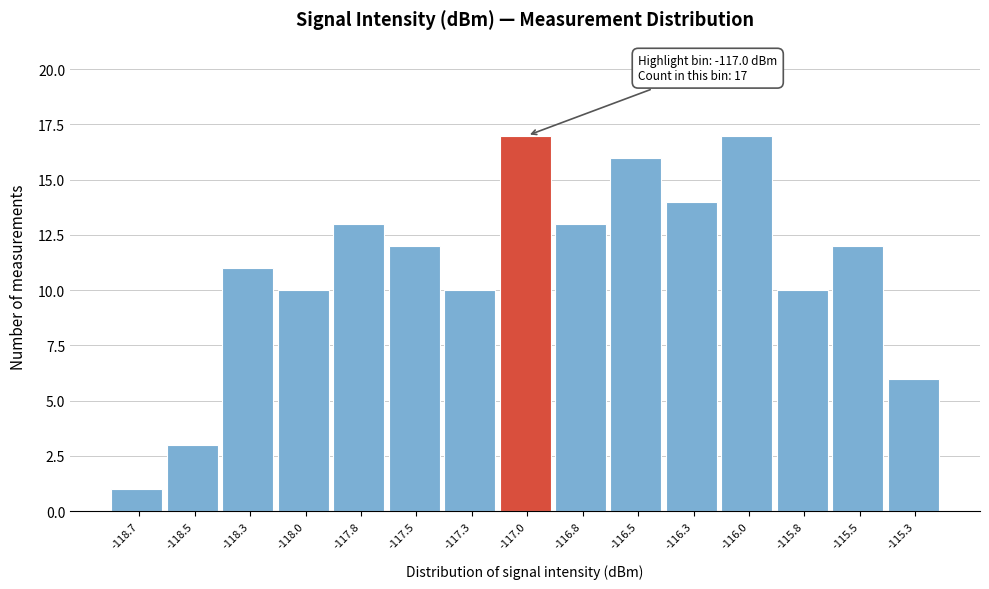

Reading right to left, list all the values displayed in this chart.

6	12	10	17	14	16	13	17	10	12	13	10	11	3	1